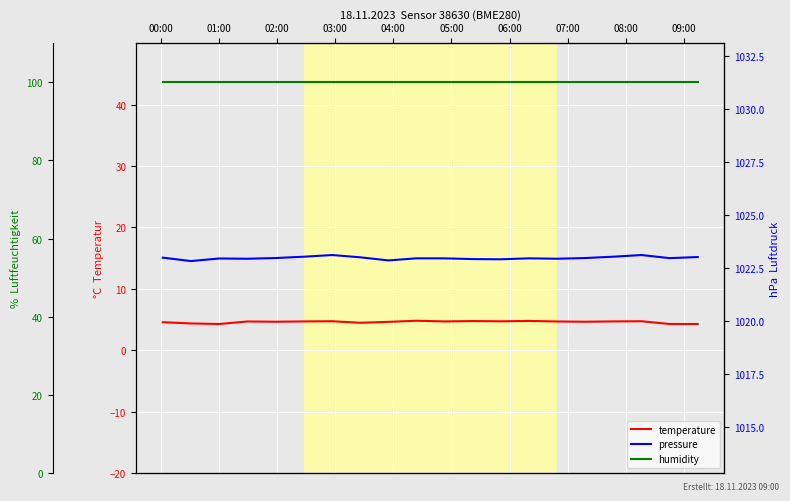

Is the value of humidity at 08:00 greater than the value of pressure at 12?

No